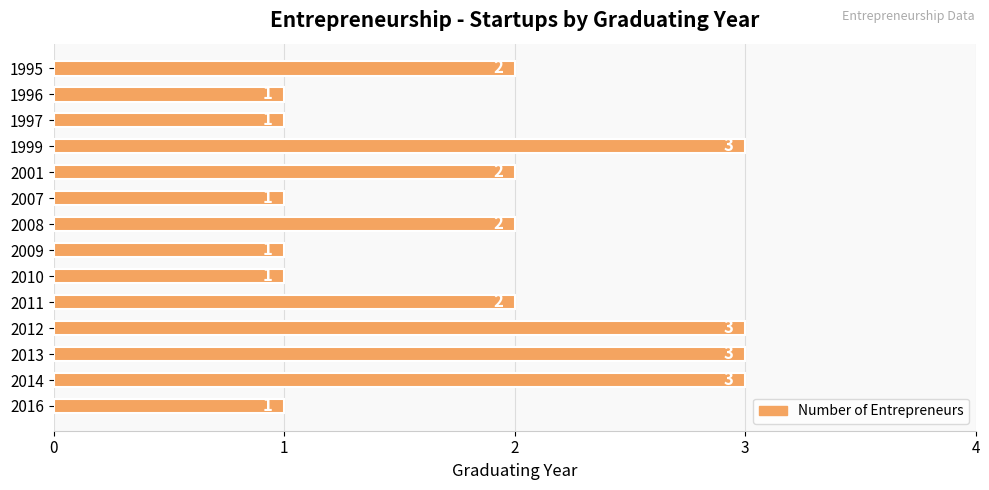

How many values are between 1 and 3?

14